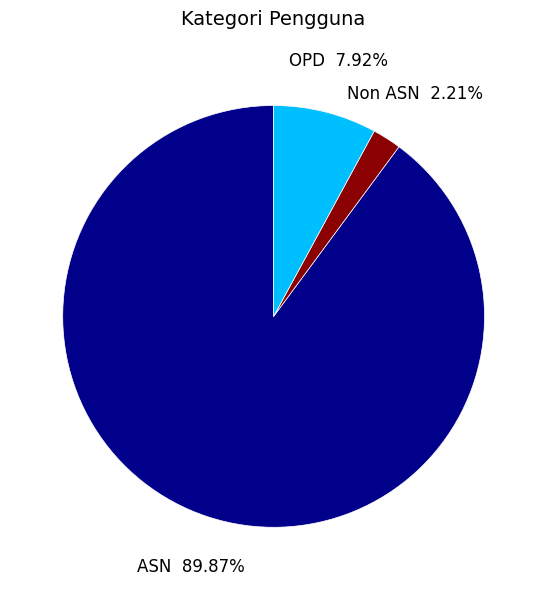

To the nearest percent, what is the difference between the ASN and OPD slice percentages?

82%